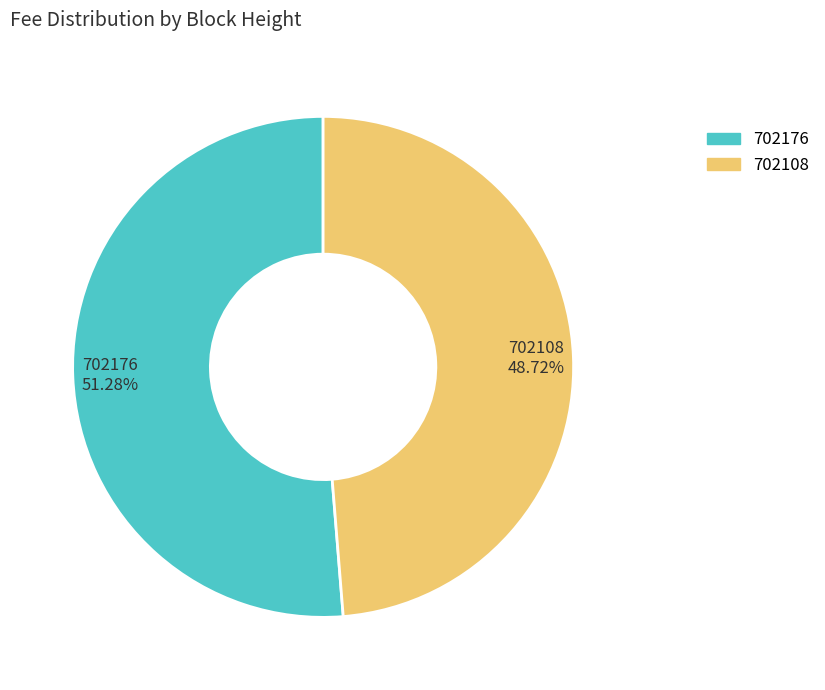

What is the largest slice in the pie chart?

702176